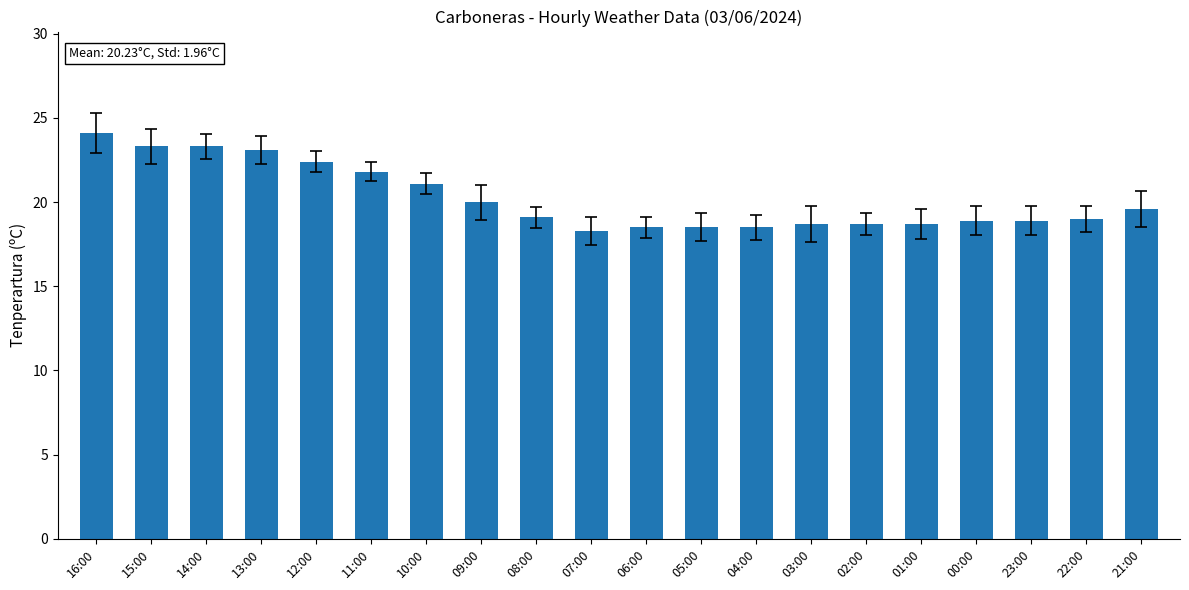

What is the sum of the values at 22:00 and 11:00?

40.8